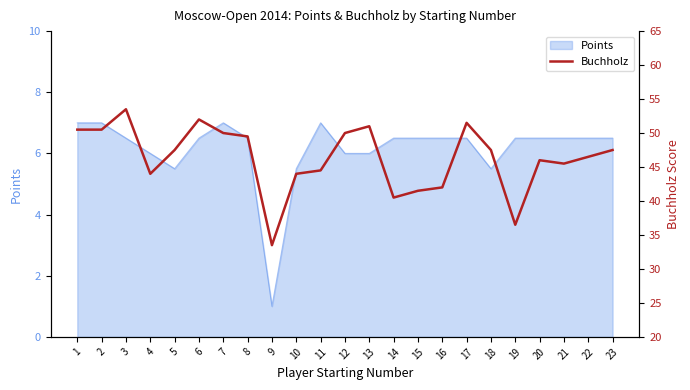

True or false: Points has a value of 10.5 at 2.

False